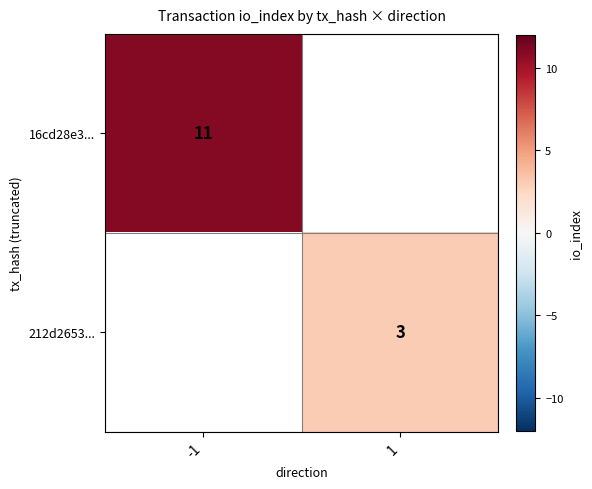

Which label corresponds to the smallest value in the chart?

1